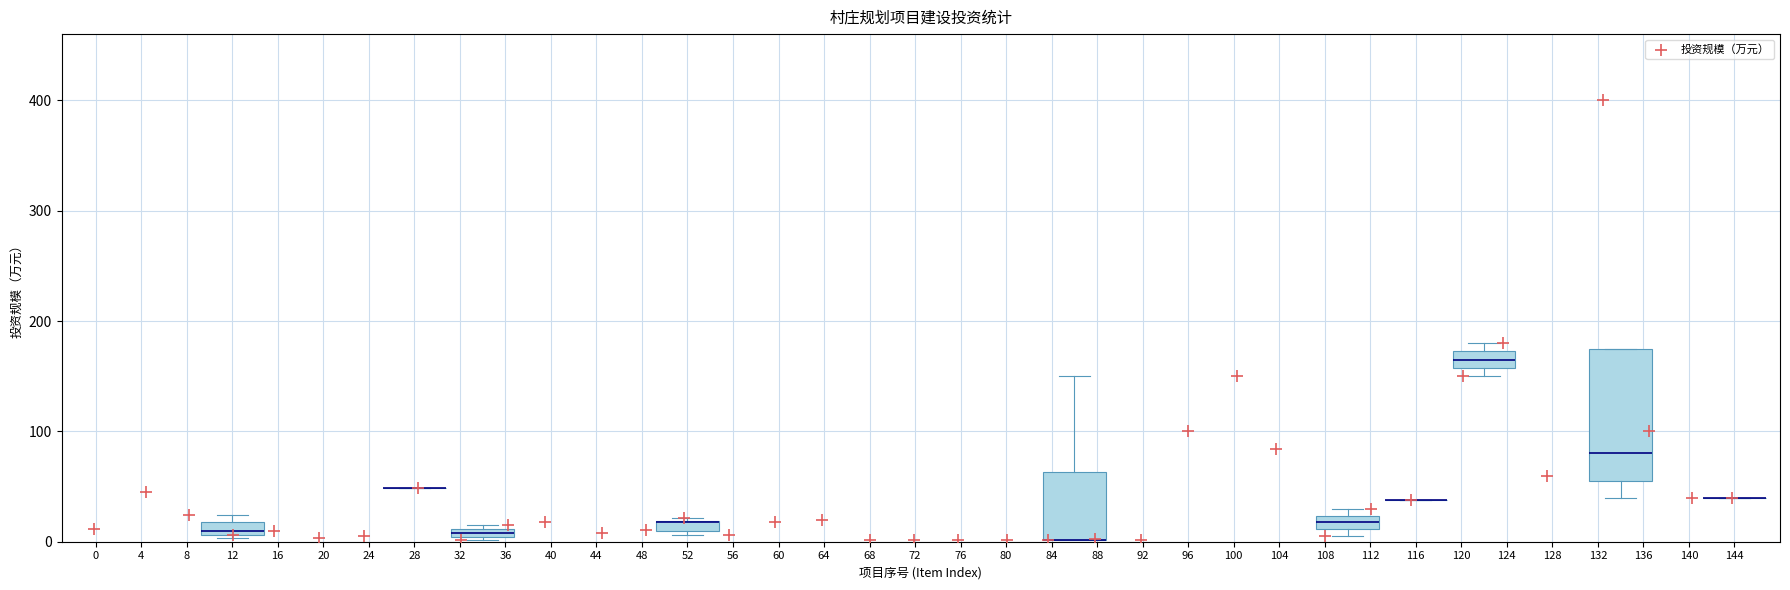

What is the range of Y values (max minus min)?

398.8